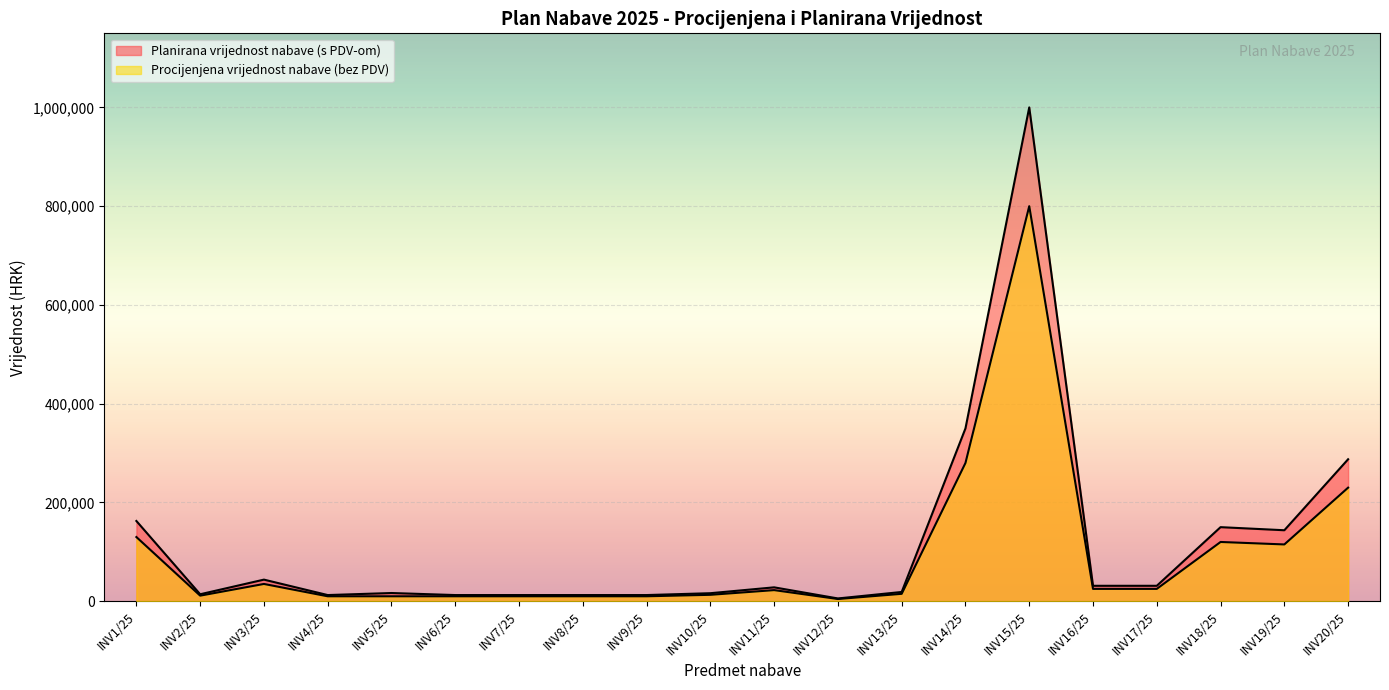

True or false: Procijenjena vrijednost nabave (bez PDV) and Planirana vrijednost nabave (s PDV-om) intersect in this chart.

False